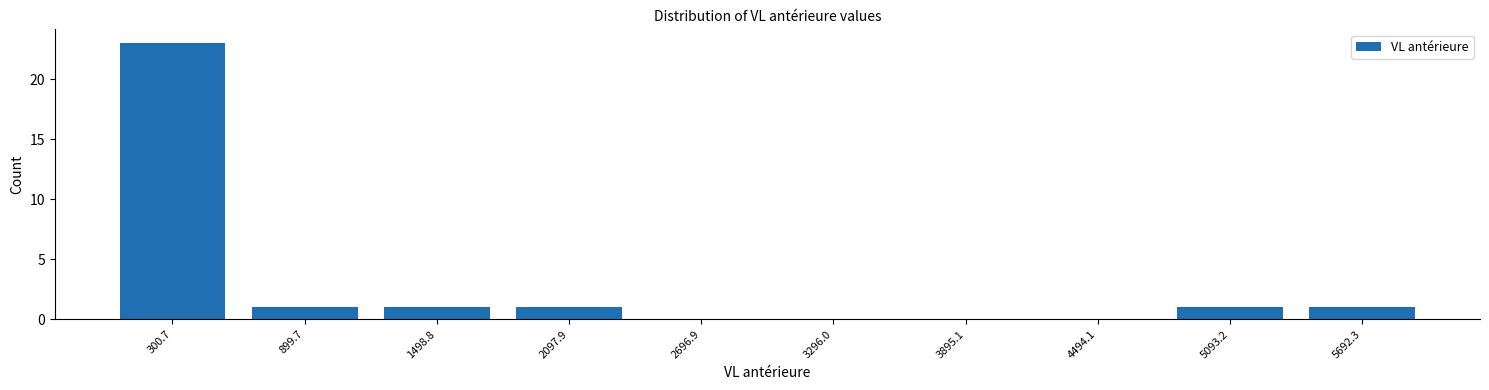

Reading left to right, list all the values displayed in this chart.

300.7=23	899.7=1	1498.8=1	2097.9=1	2696.9=0	3296.0=0	3895.1=0	4494.1=0	5093.2=1	5692.3=1